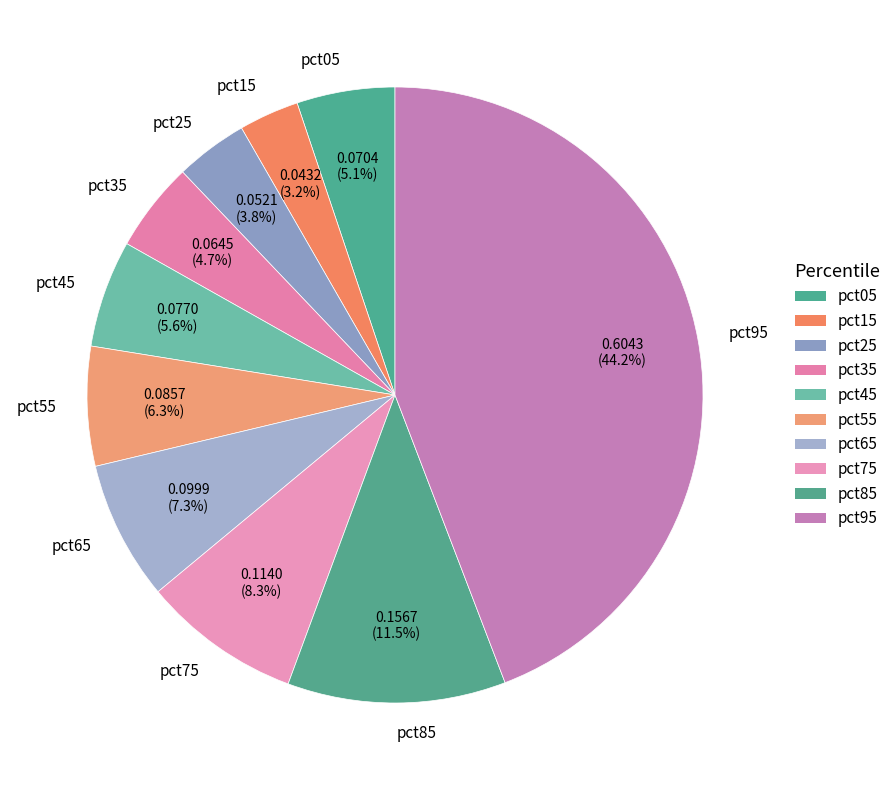

What percentage do pct25 and pct45 together represent?

9.4%